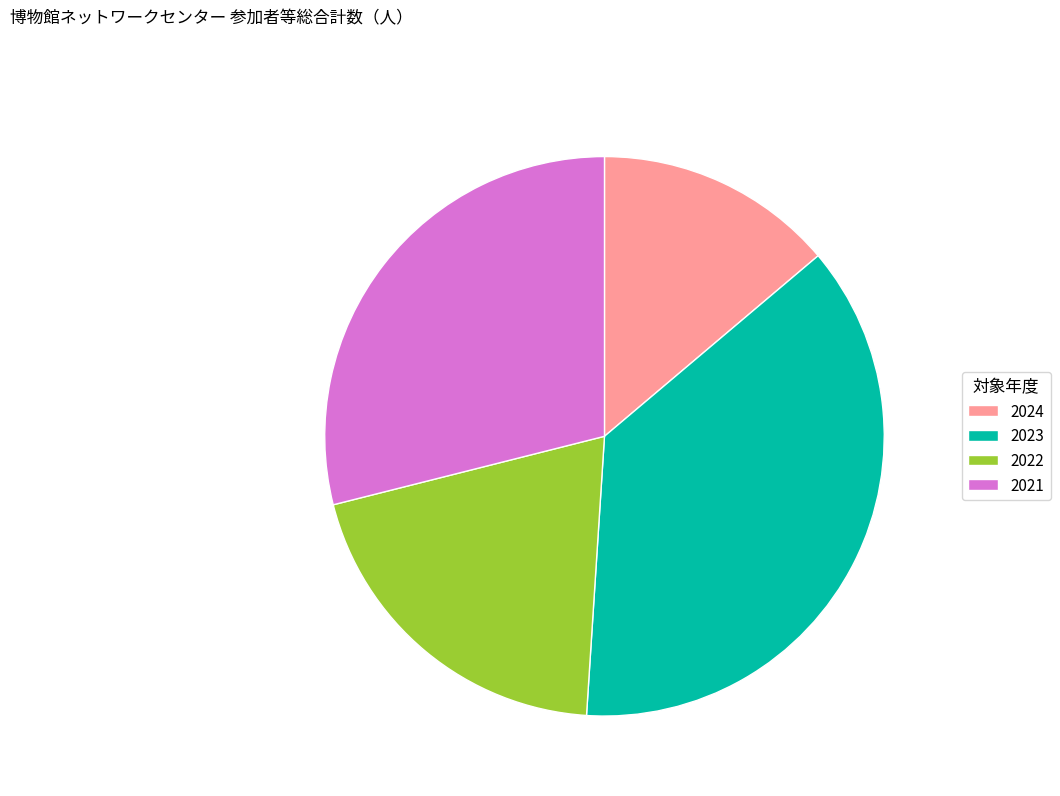

Approximately how many times larger is the value at 2022 compared to 2021?

0.7